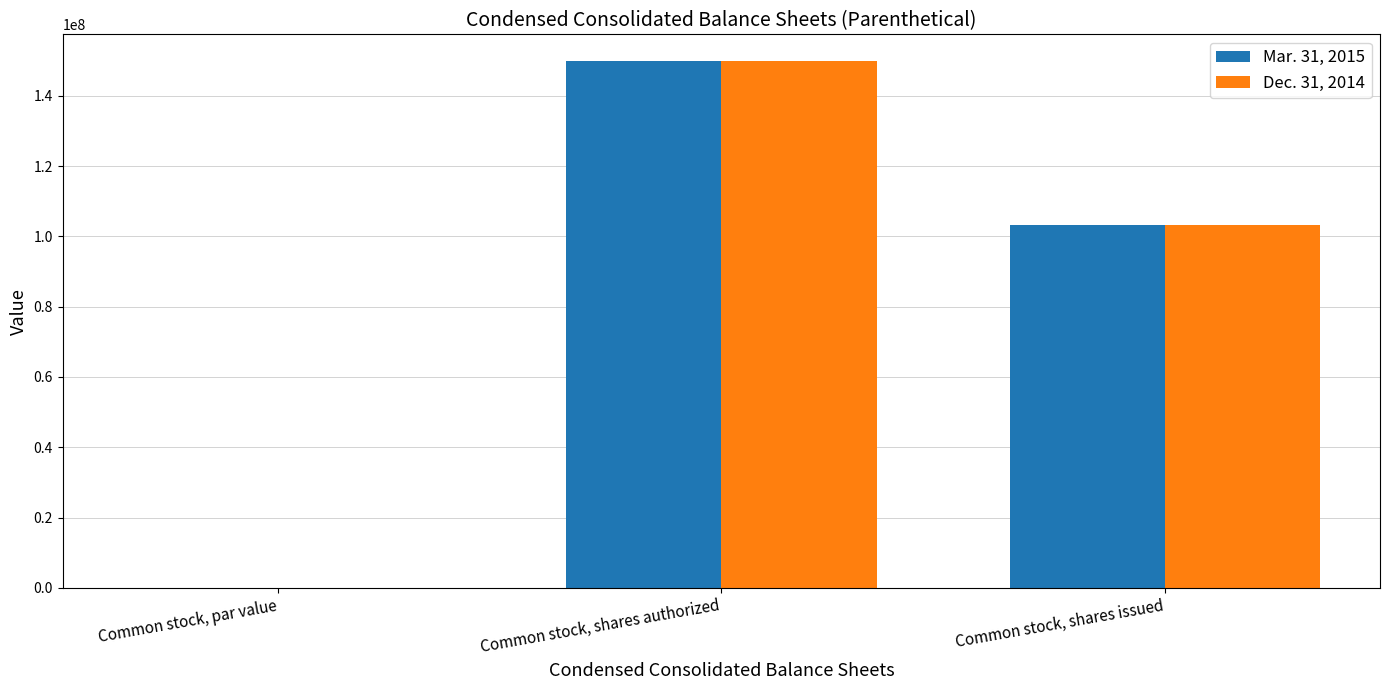

At which category is the sum across all series the highest?

Common stock, shares authorized